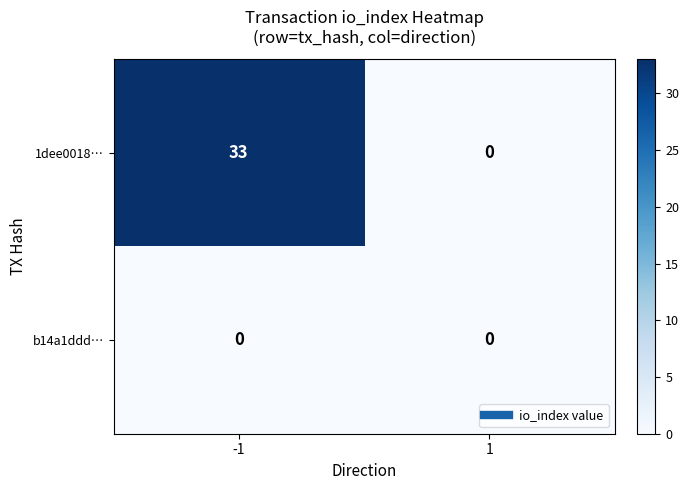

Rank the series by their average value, from lowest to highest.

b14a1ddd…, 1dee0018…